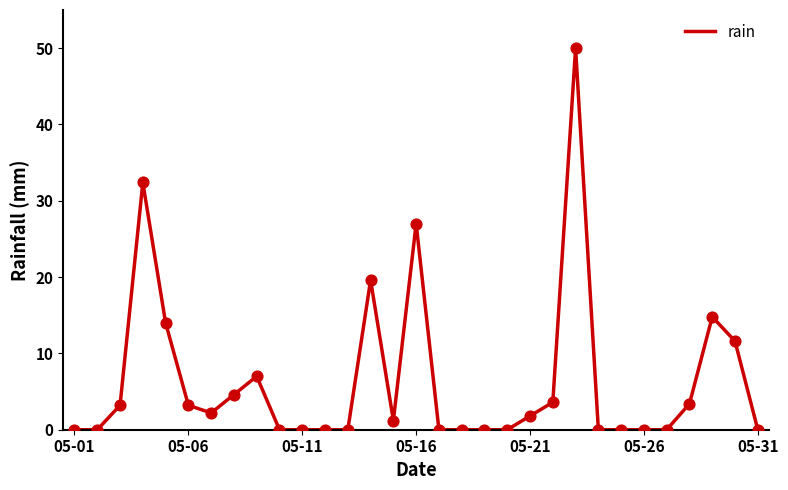

What is the maximum value shown in the chart?

50.0